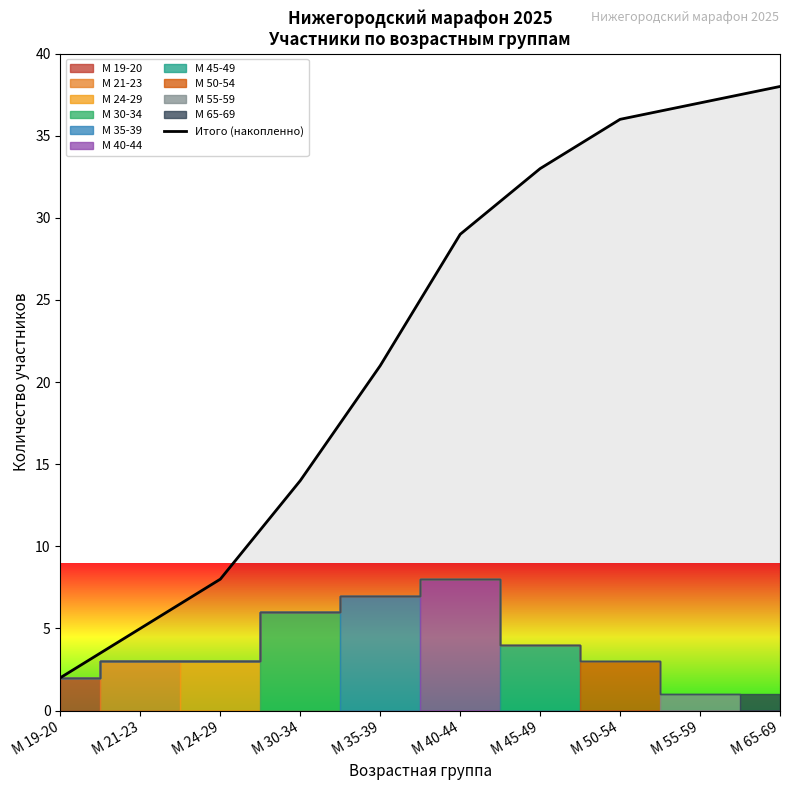

Reading left to right, list all the values displayed in this chart.

2	5	8	14	21	29	33	36	37	38